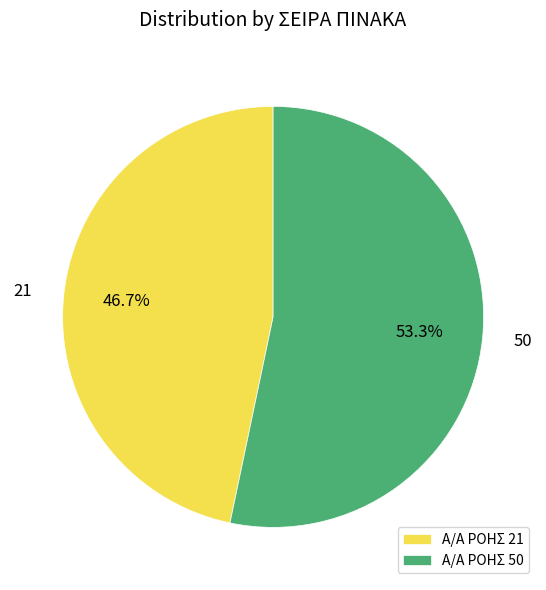

Which slice is the largest?

Α/Α ΡΟΗΣ 50